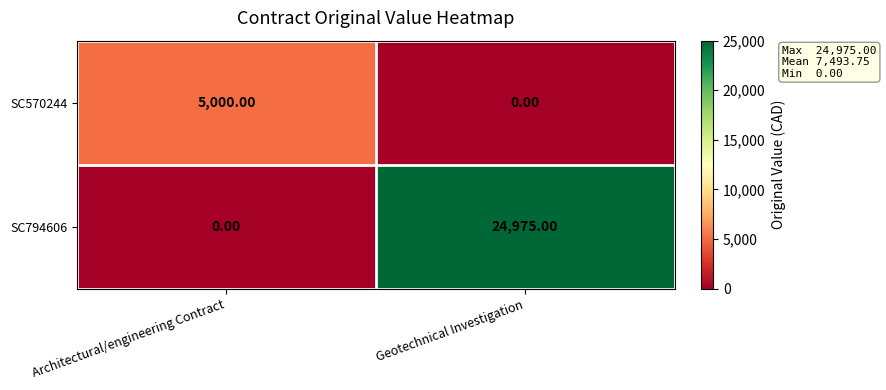

What is the average value of the SC794606 series?

12488